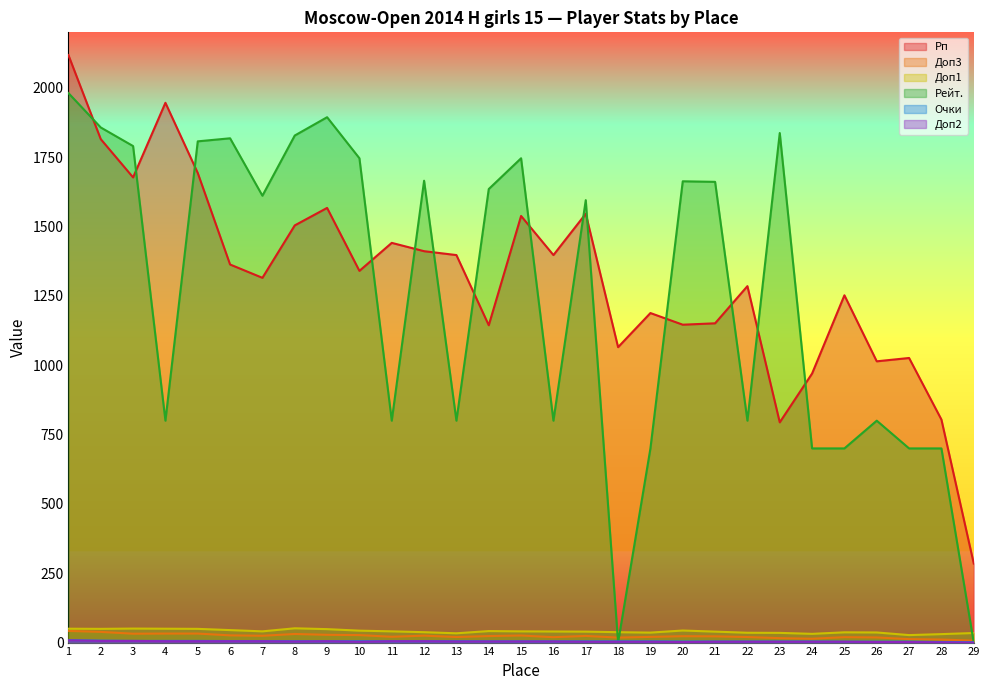

How many lines are shown in the chart?

6